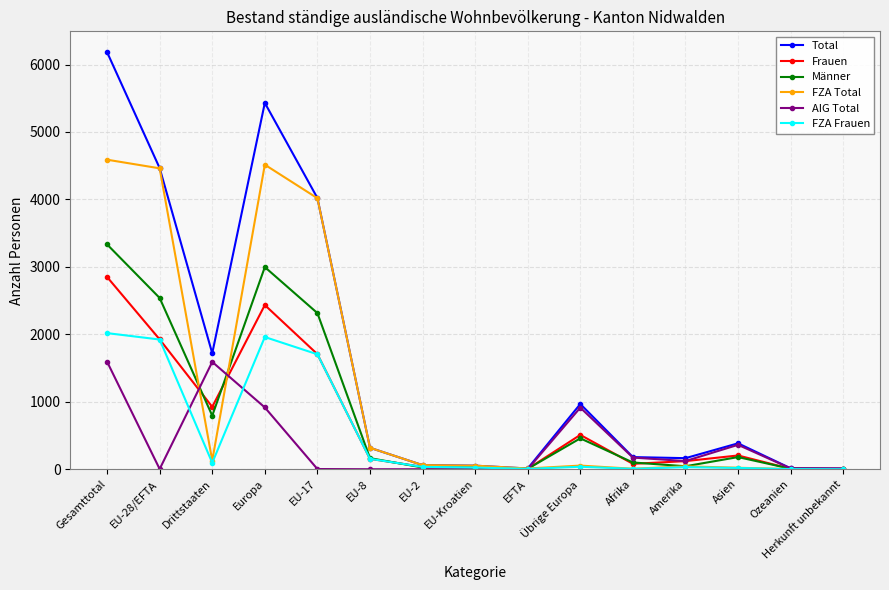

What is the total value across all series at EU-28/EFTA?

15315